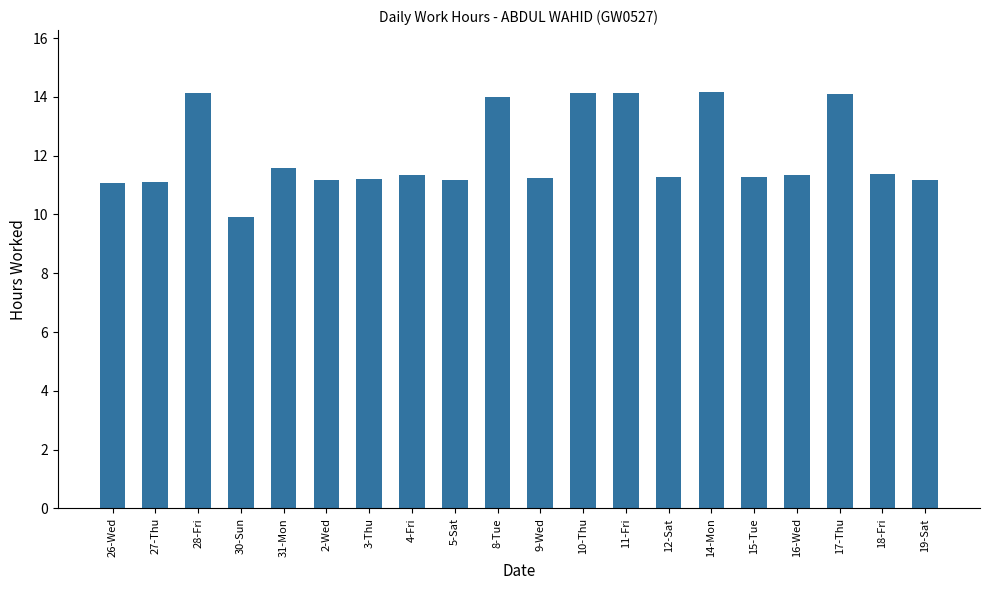

Which label corresponds to the smallest value in the chart?

30-Sun